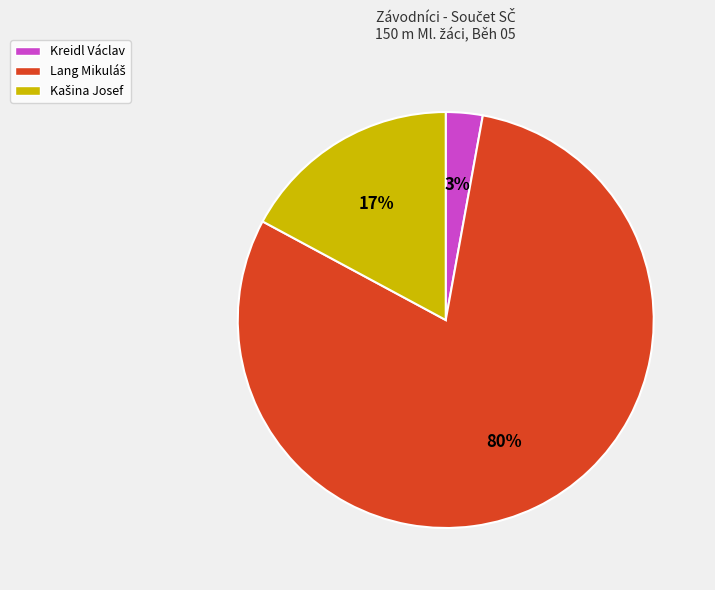

To the nearest percent, what is the average slice percentage?

33%